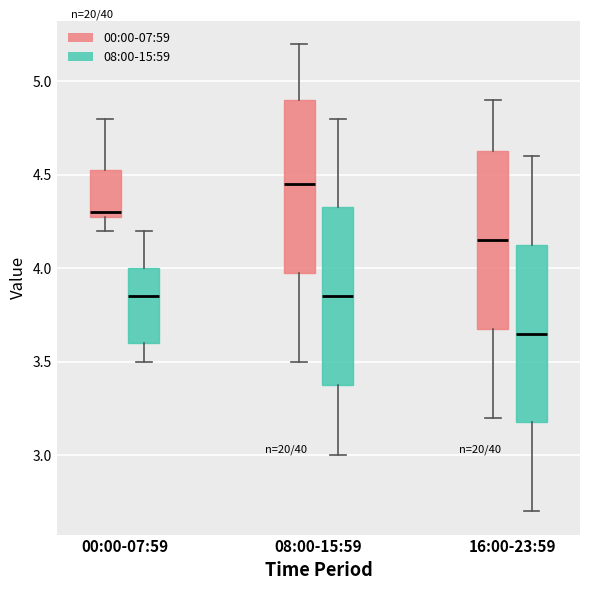

Where does the upper whisker of the box for 08:00-15:59 (08:00-15:59) end on the y-axis? The values are not printed on the chart, so give them approximately, as read against the axis.

4.80